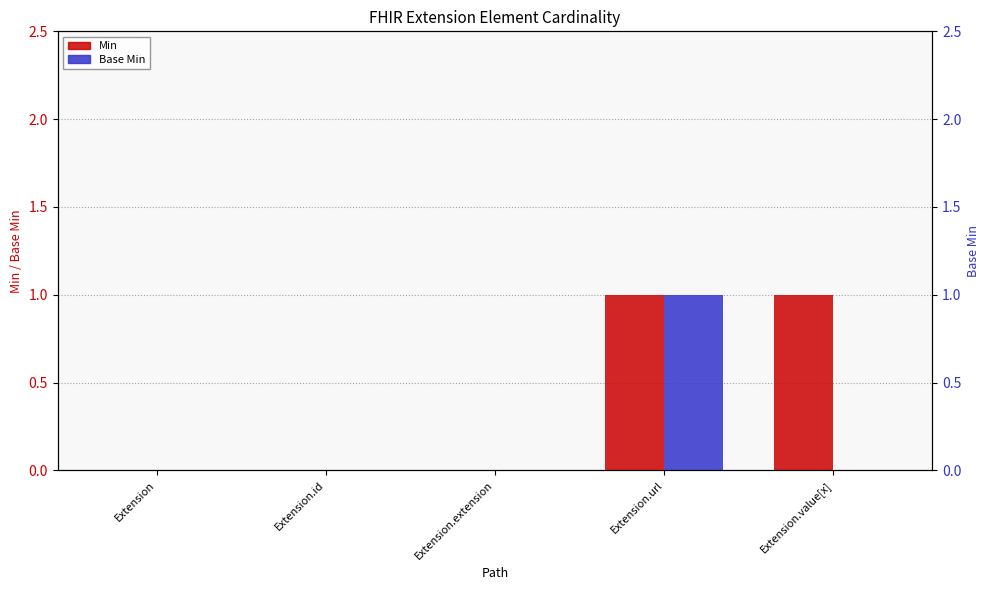

What is the greatest value displayed?

1